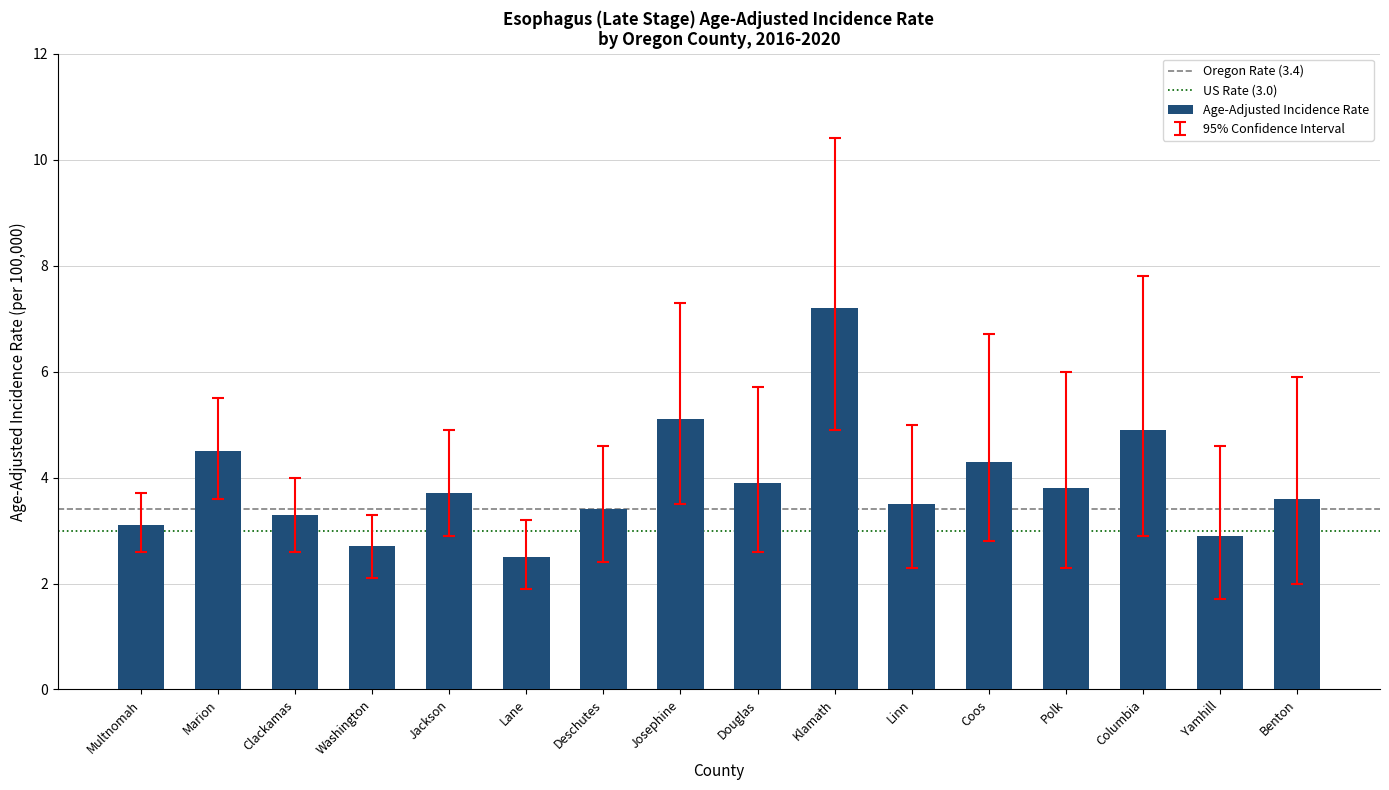

Between Multnomah and Josephine, which is larger?

Josephine